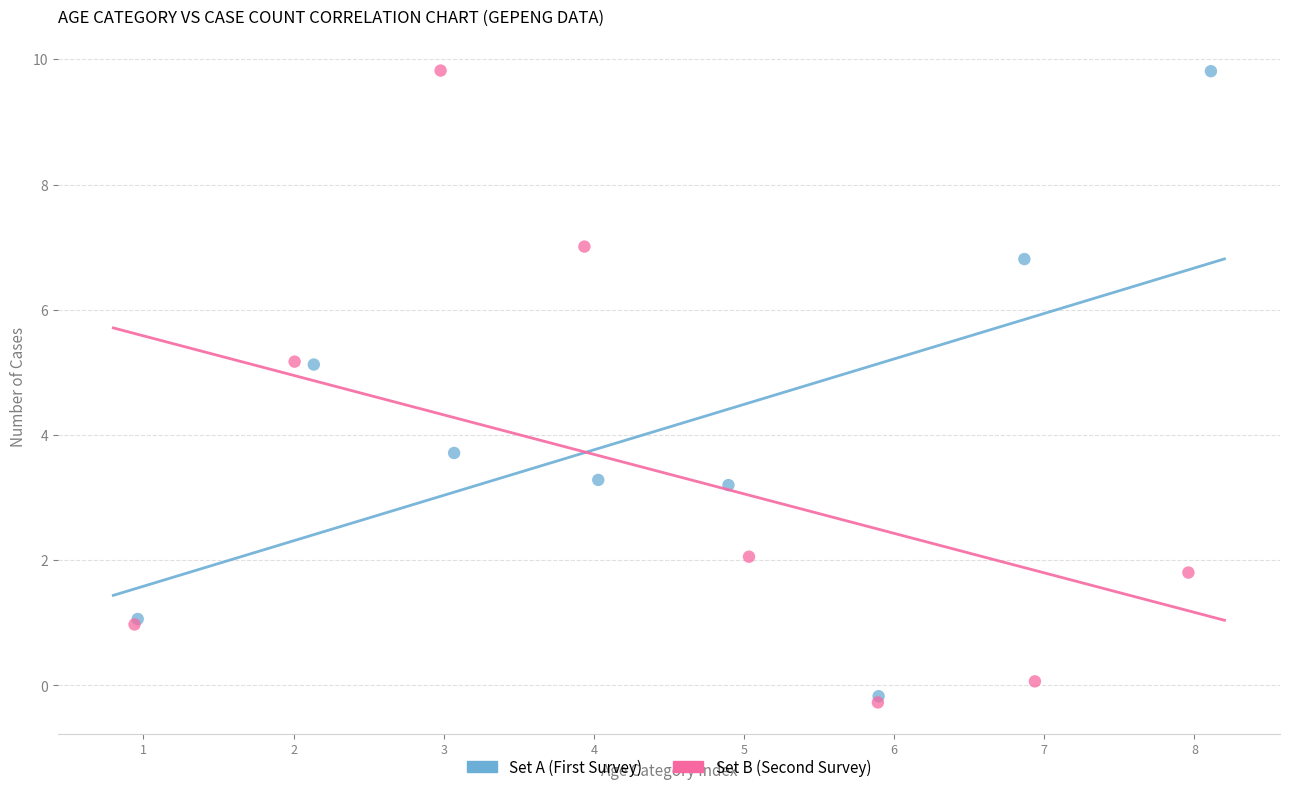

What are all the series names shown in the legend?

Set A (First Survey), Set B (Second Survey)